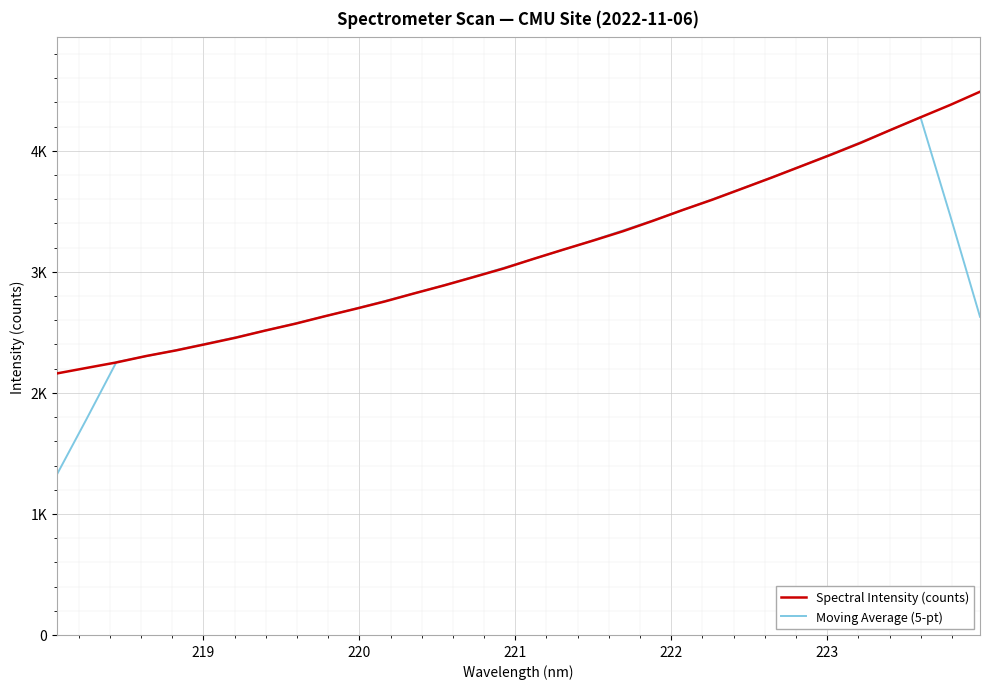

What is the minimum value shown in the chart?

1323.6